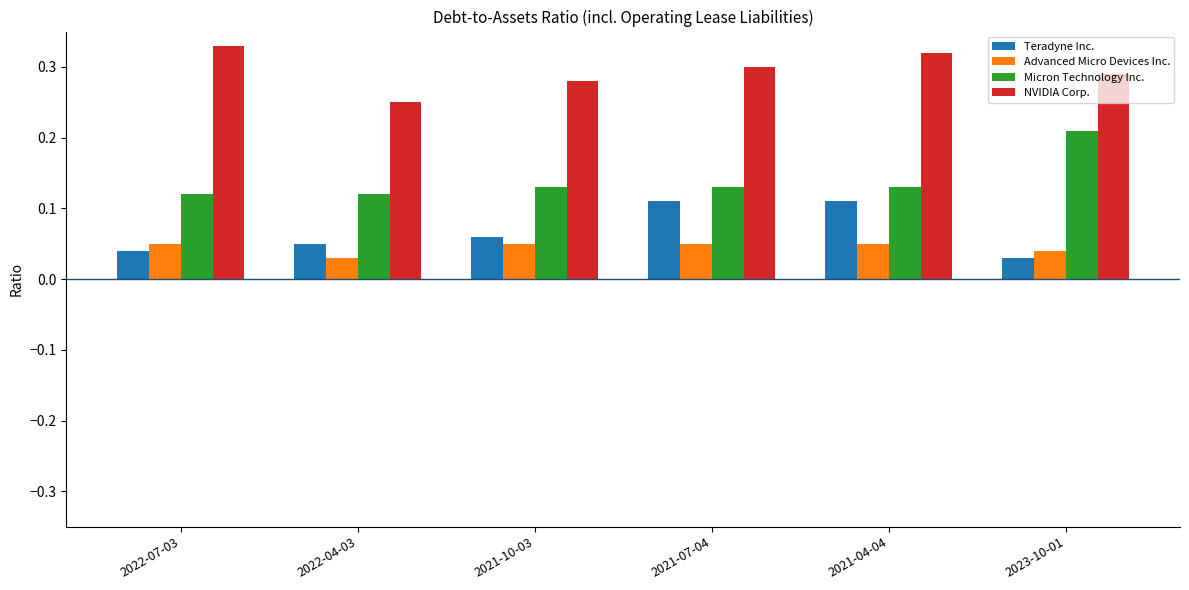

Which category has the highest value across all series?

2022-07-03